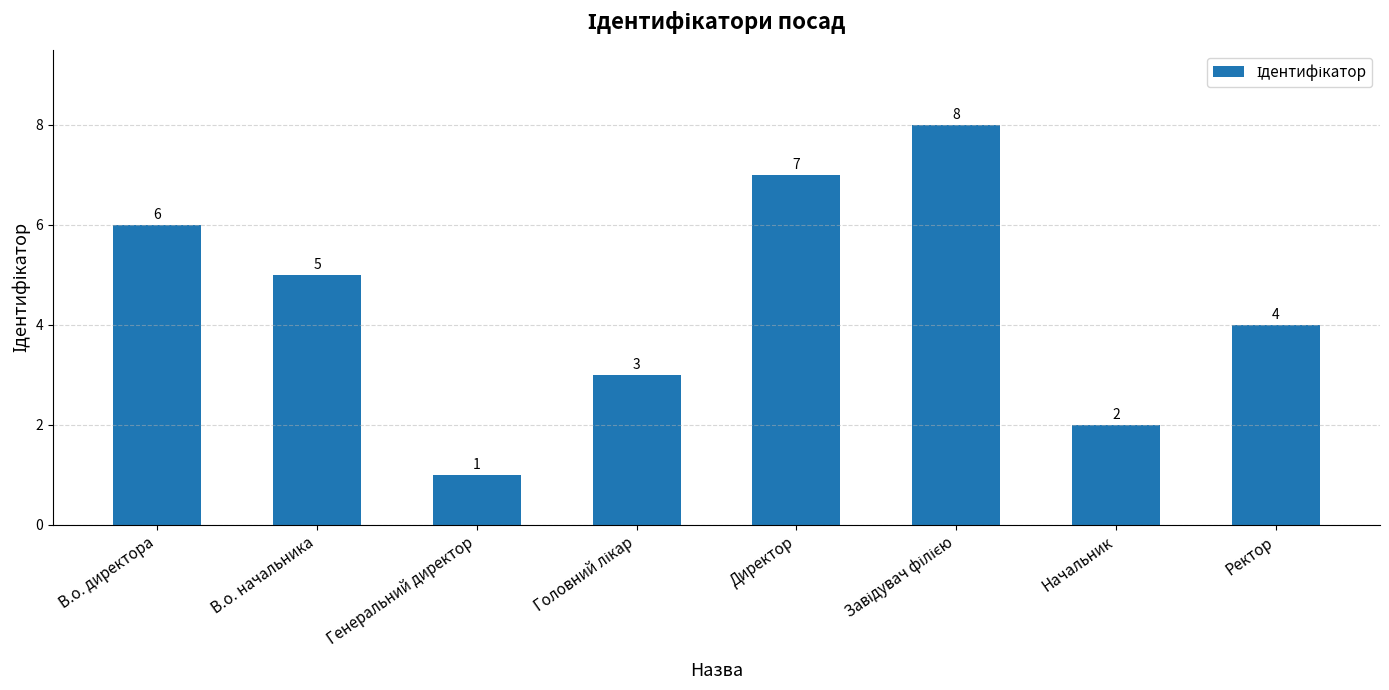

How many data points does each series have?

8